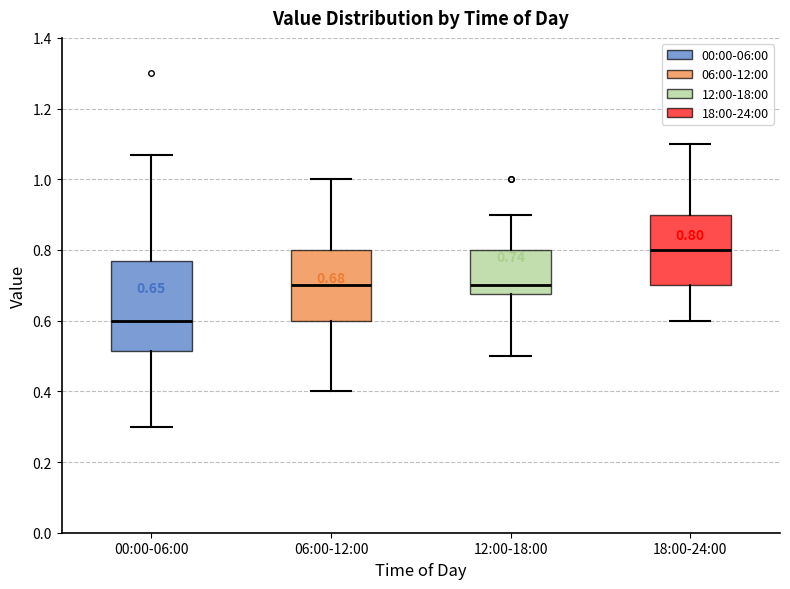

Which box's median line is the lowest?

00:00-06:00